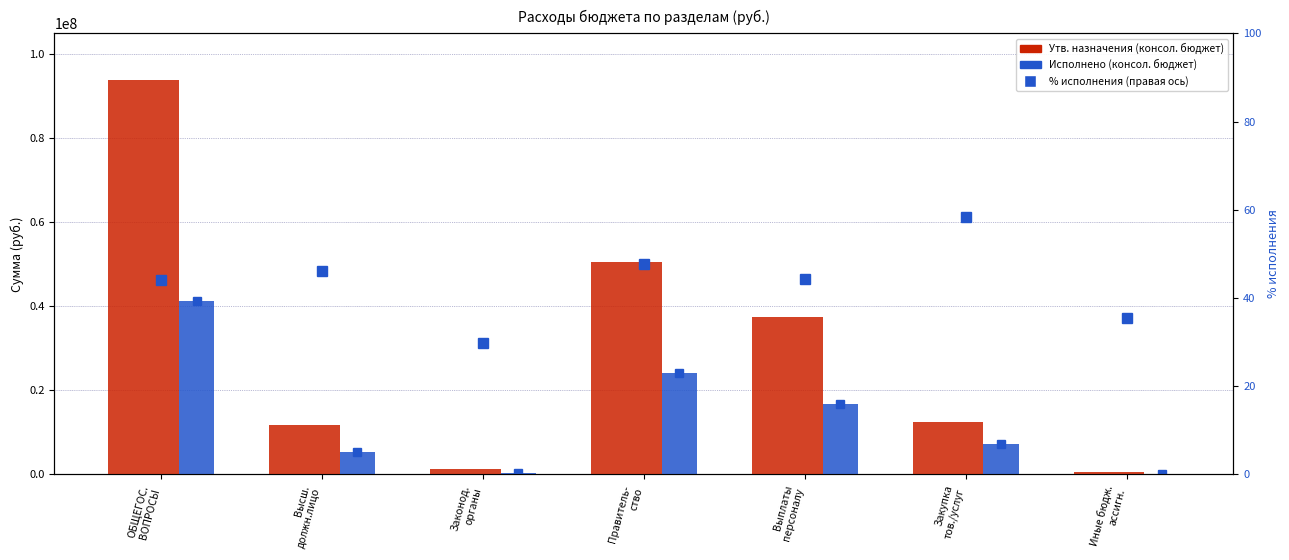

Reading left to right, transcribe all the data shown in this chart.

Утв. назначения (консол. бюджет): 93877798.6	11686900.0	1350600.0	50480490.8	37561866.9	12449483.5	469140.4
Утв. назначения (бюджет субъекта): 93877798.6	11686900.0	1350600.0	50480490.8	37561866.9	12449483.5	469140.4
Исполнено (консол. бюджет): 41267300.0	5399213.4	403666.1	24093079.6	16648473.9	7278316.2	166289.5
% исполнения: 44.0	46.2	29.9	47.7	44.3	58.5	35.4